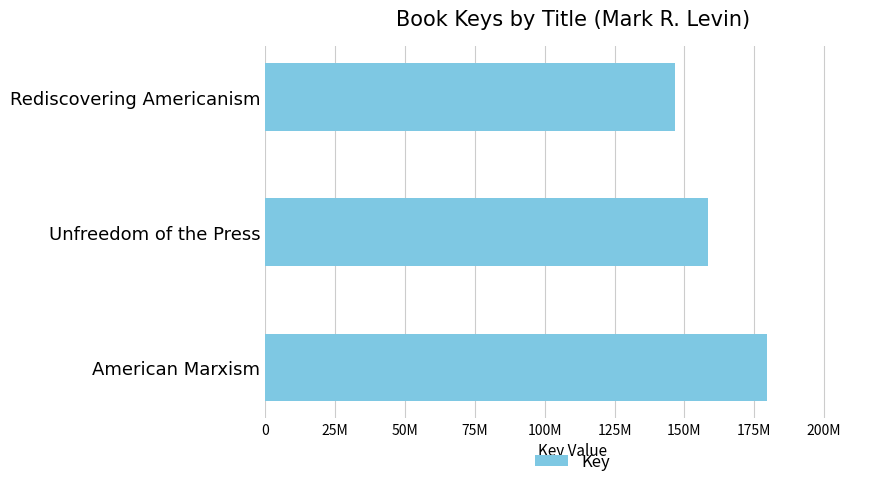

Does the chart contain any negative values?

No